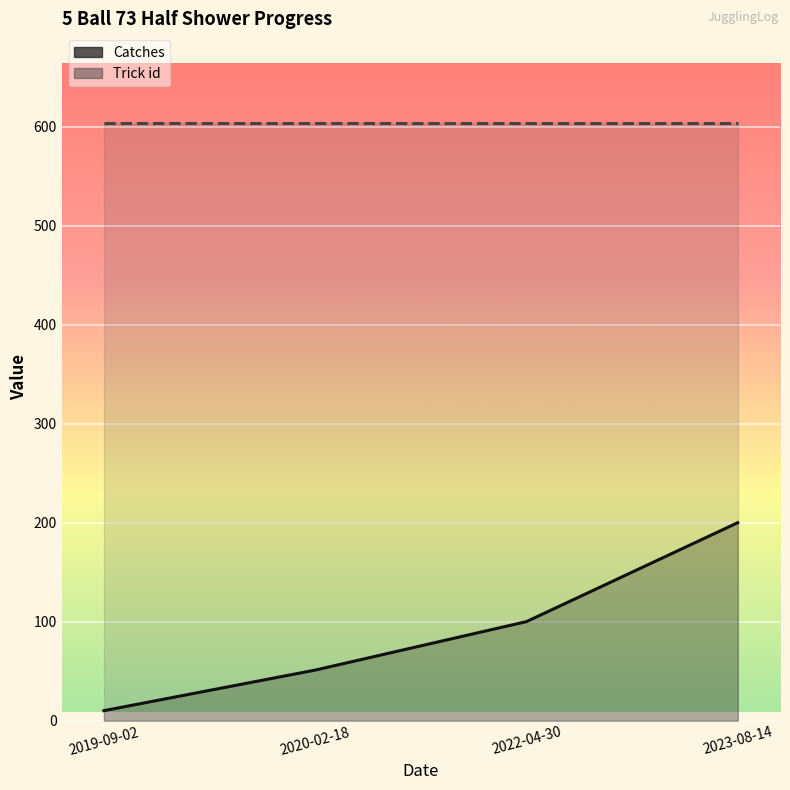

What position from the left is 2020-02-18?

2